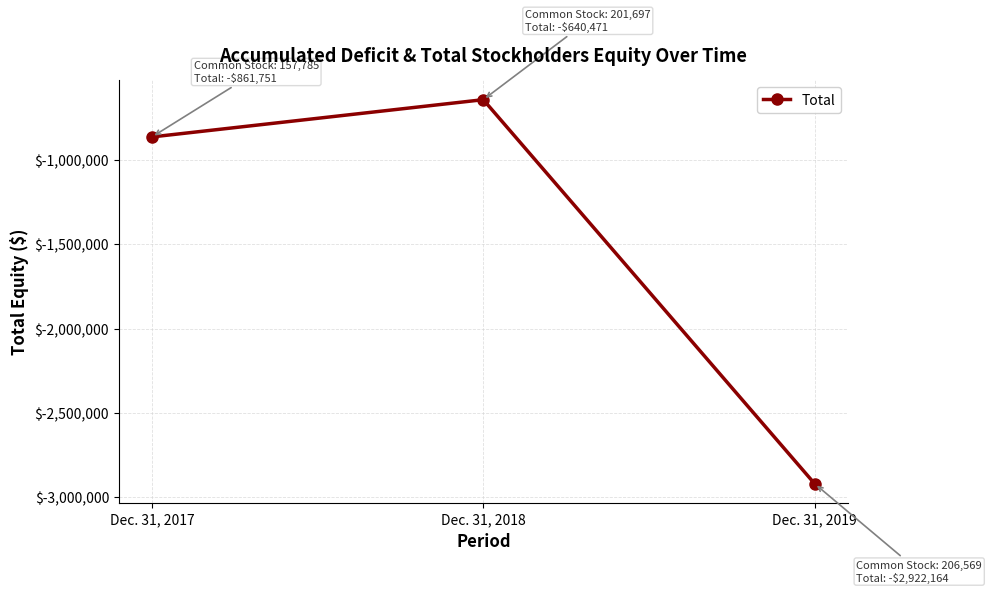

Where is the data nearest to the value -1781317?

Dec. 31, 2017